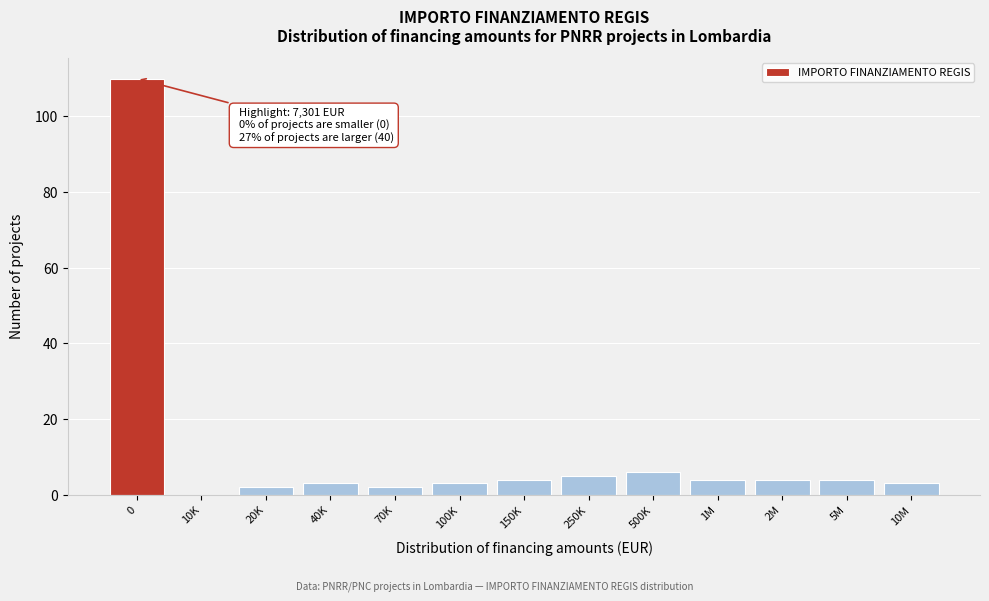

Reading right to left, list all the values displayed in this chart.

10M=3	5M=4	2M=4	1M=4	500K=6	250K=5	150K=4	100K=3	70K=2	40K=3	20K=2	10K=0	0=110